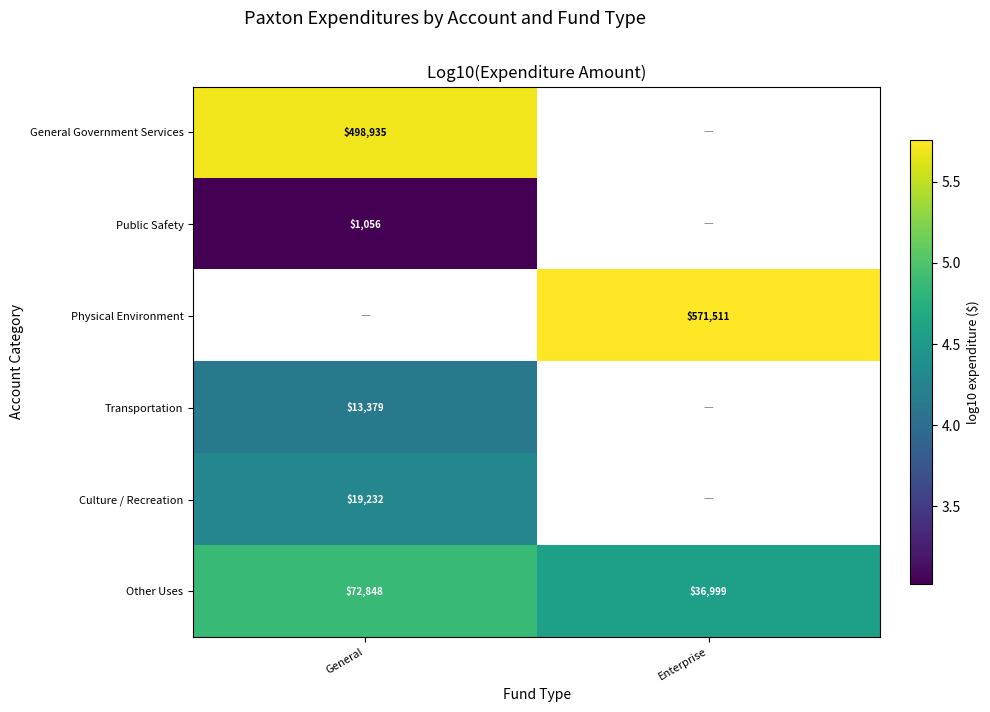

What is the highest value of the Other Uses series?

4.9